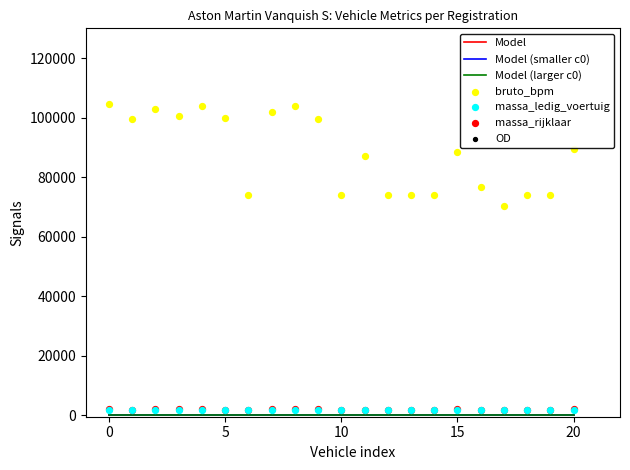

Is the value of bruto_bpm at L103GR greater than the value of massa_ledig_voertuig at L103GR?

Yes